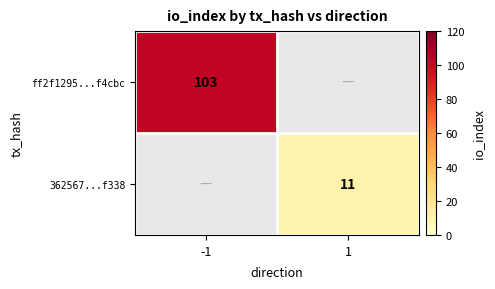

True or false: 362567...f338 has a value of 11 at 1.

True